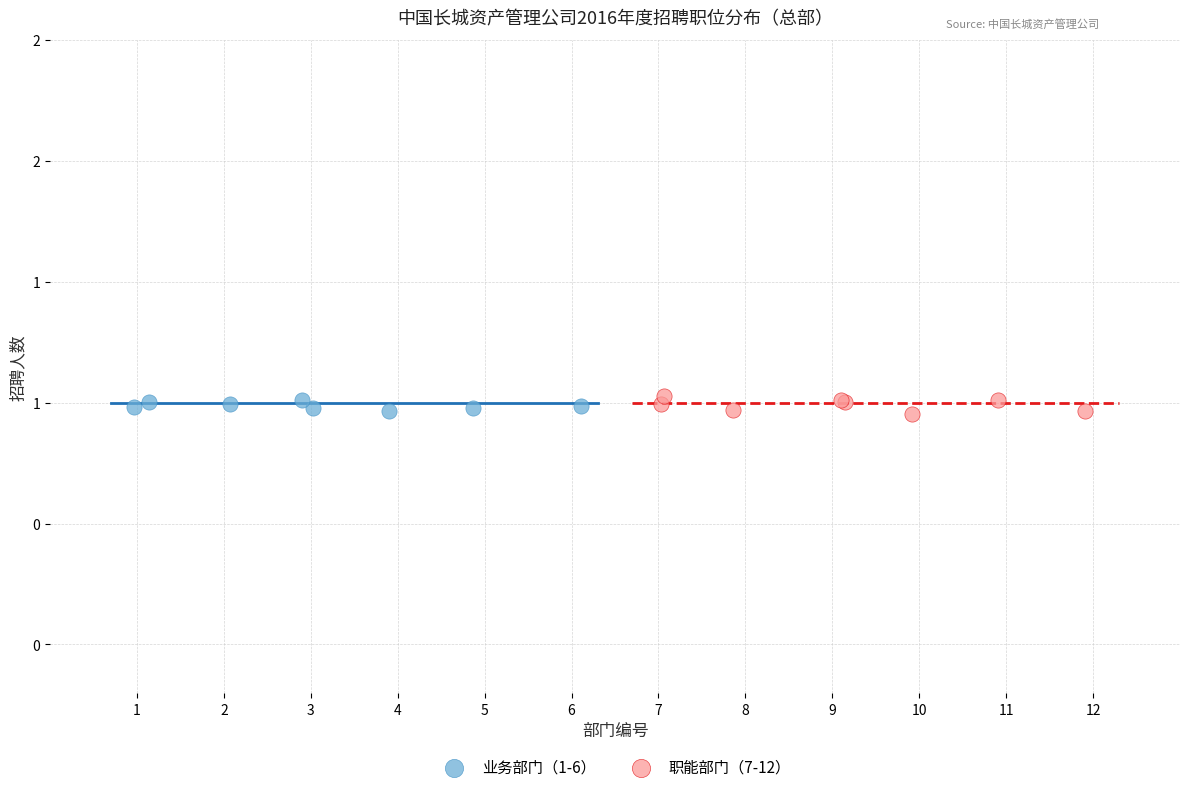

What are all the series names shown in the legend?

业务部门（1-6）, 职能部门（7-12）